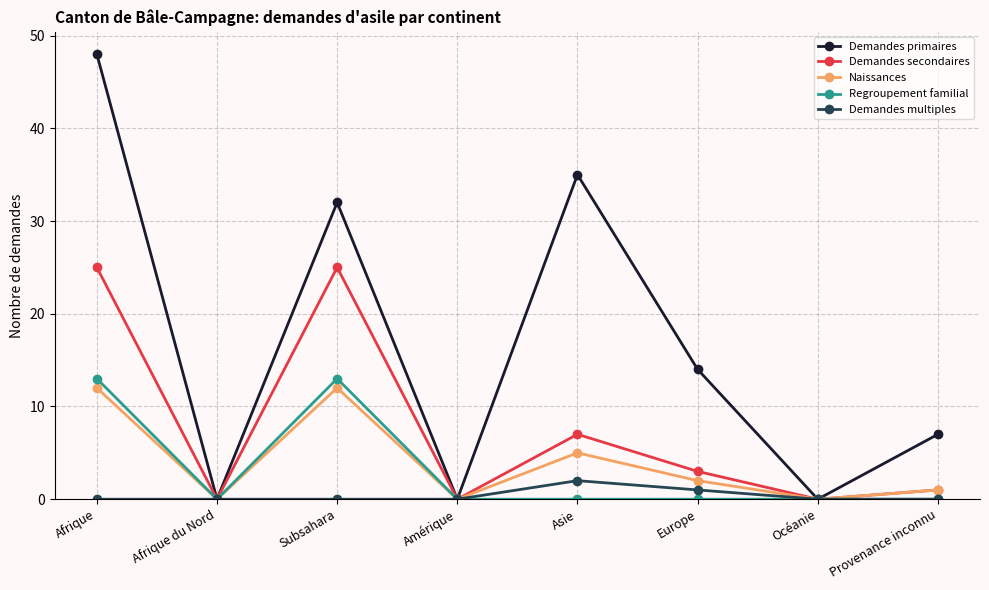

Which label corresponds to the largest value in the chart?

Afrique